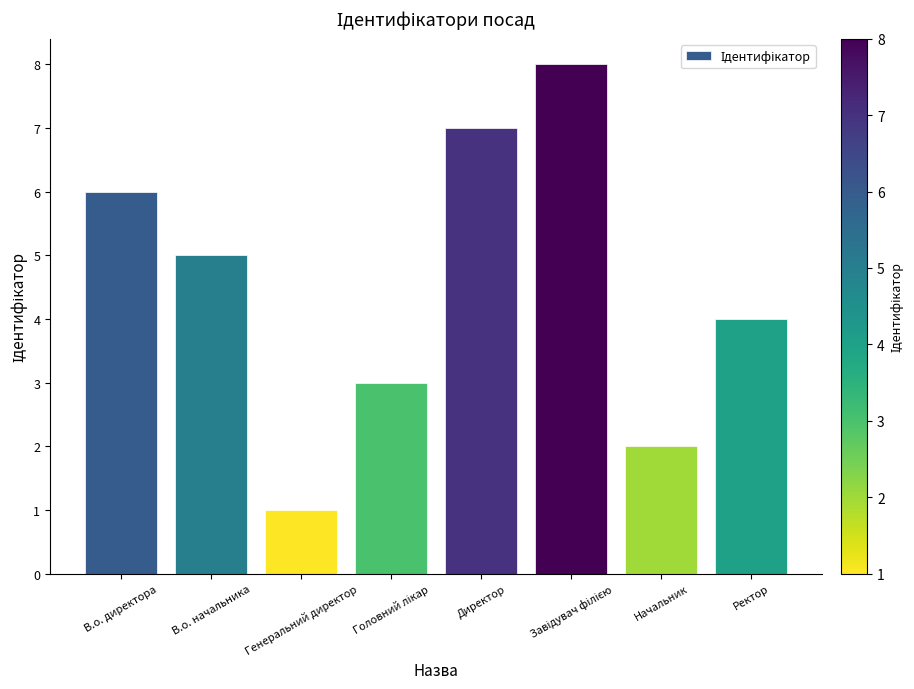

What is the change in value from В.о. директора to Генеральний директор?

-5